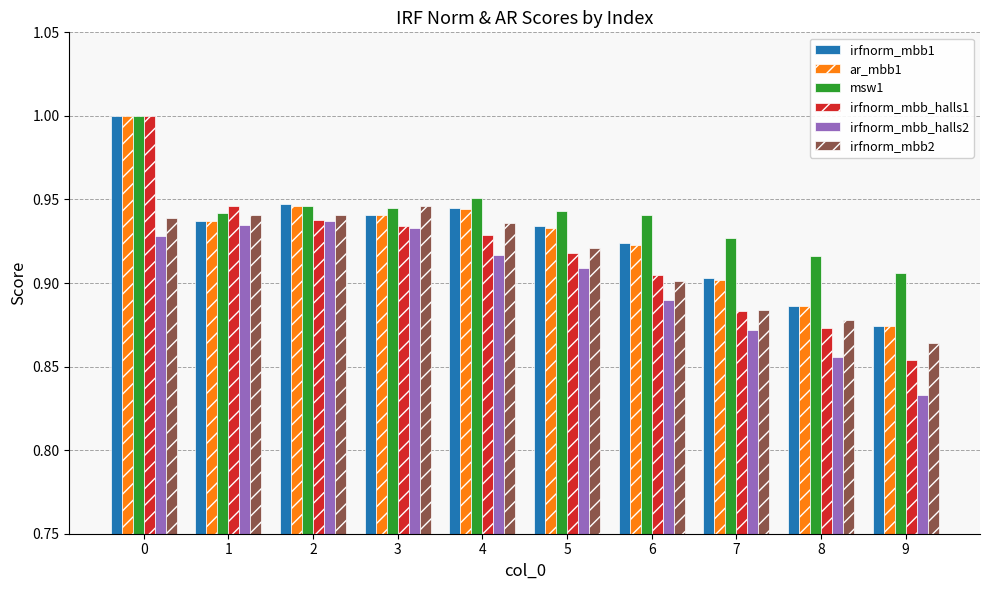

Which series changed the most between 6 and 8?

irfnorm_mbb1